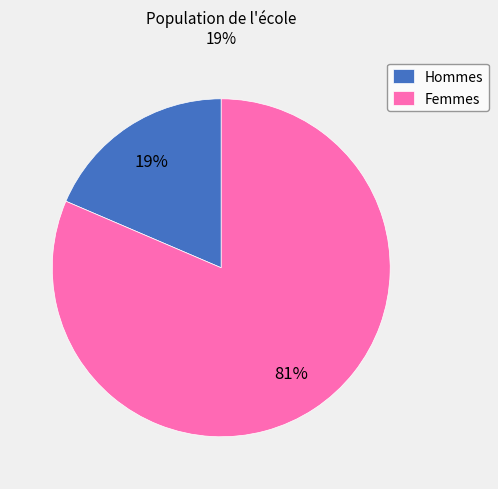

To the nearest percent, what is the average slice percentage?

50%